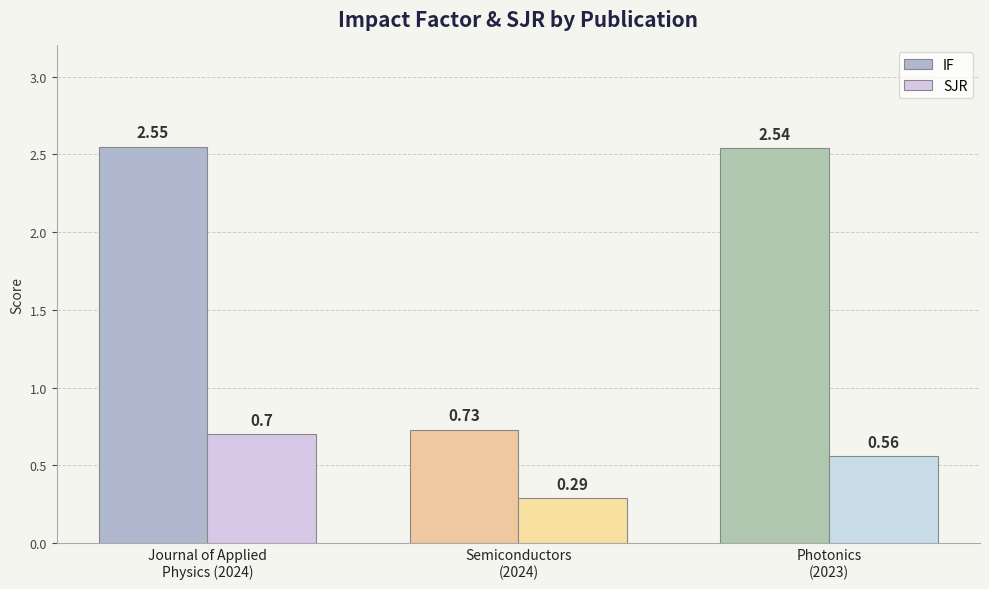

Rank the categories by IF value from lowest to highest.

Semiconductors
(2024), Photonics
(2023), Journal of Applied
Physics (2024)